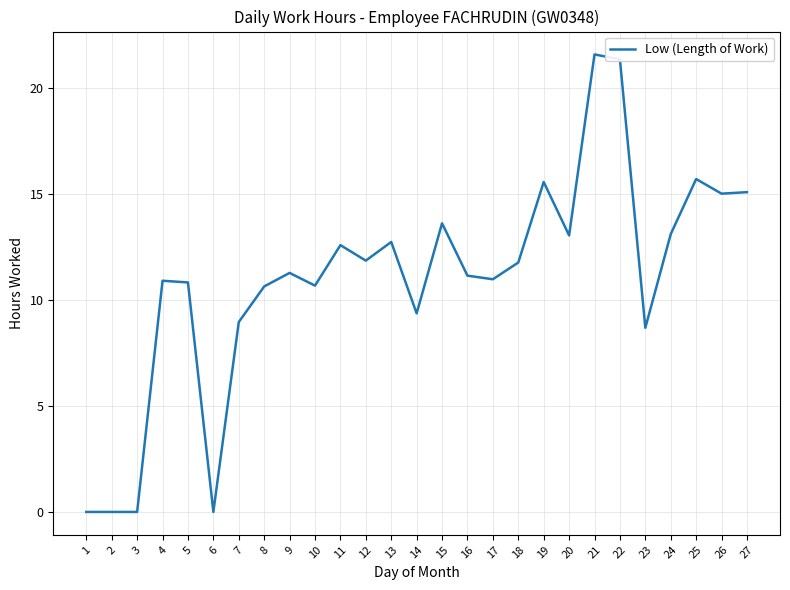

Which label corresponds to the largest value in the chart?

21